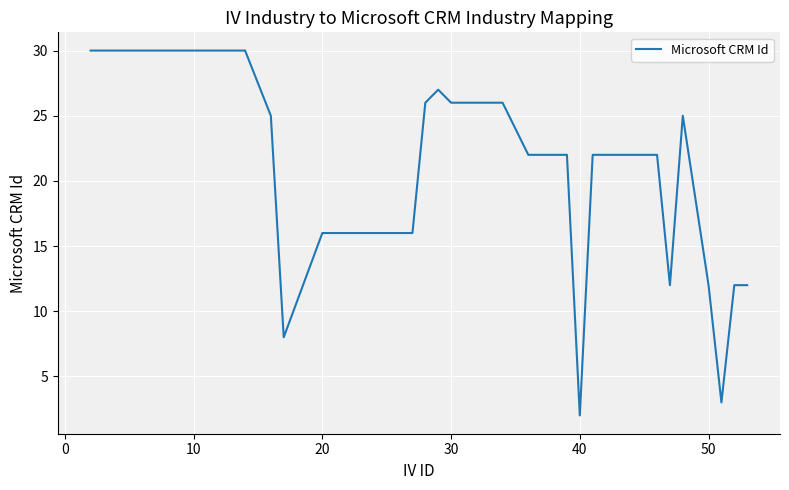

What is the greatest value displayed?

30